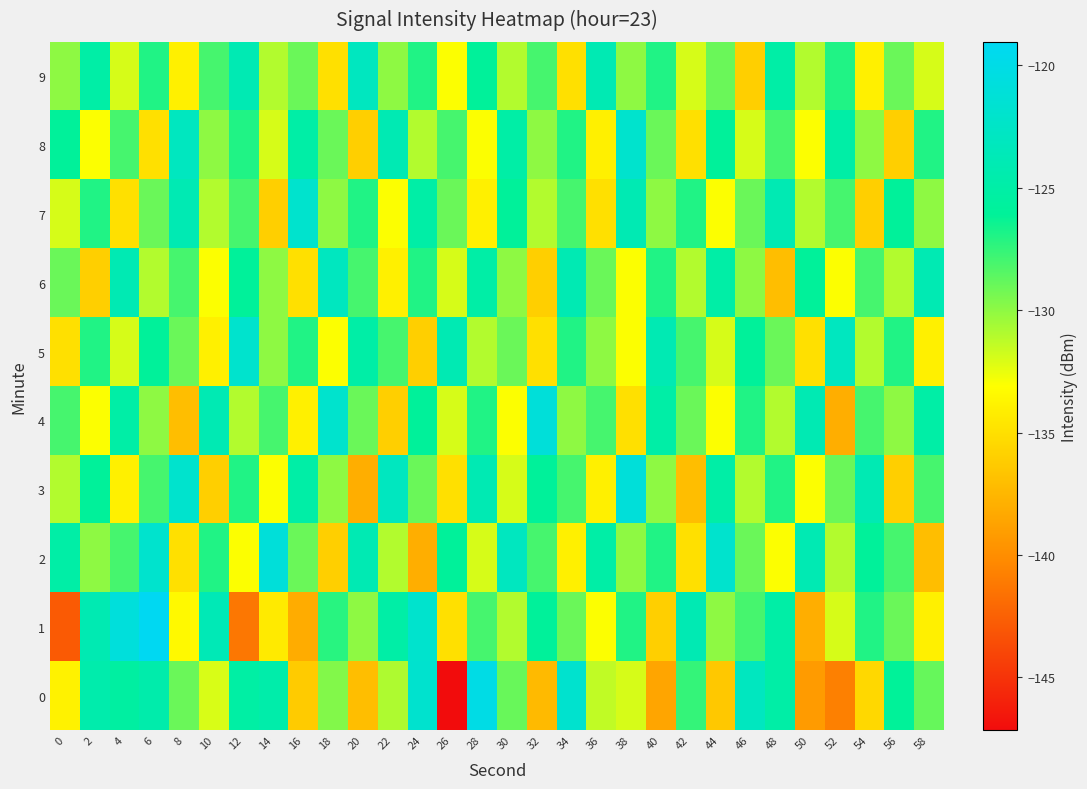

Count the number of data series in this chart.

10